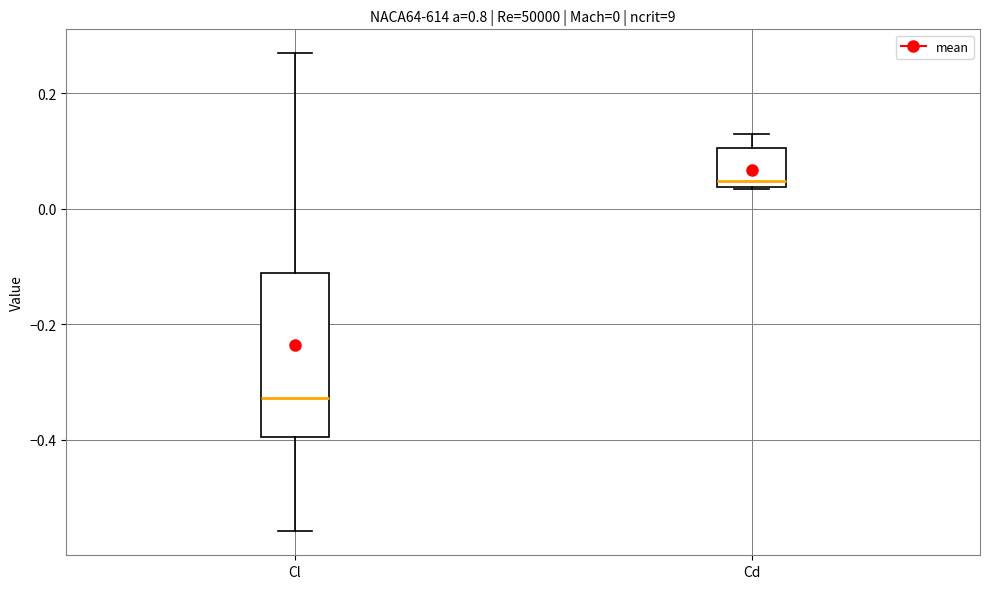

Which box is the tallest, from its lower edge to its upper edge?

Cl